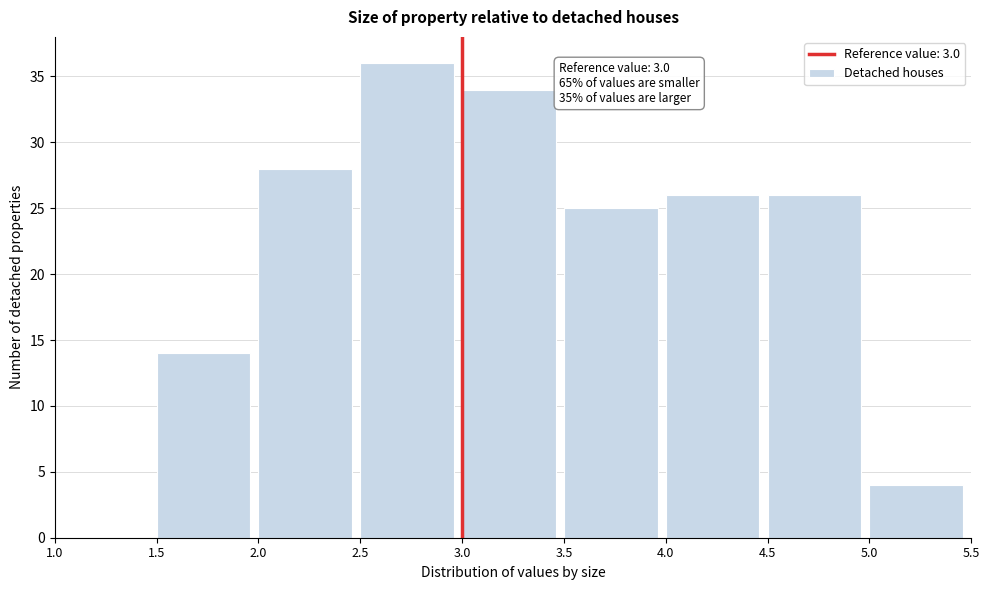

Which range on the x-axis has the tallest bar?

2.5 to 3.0